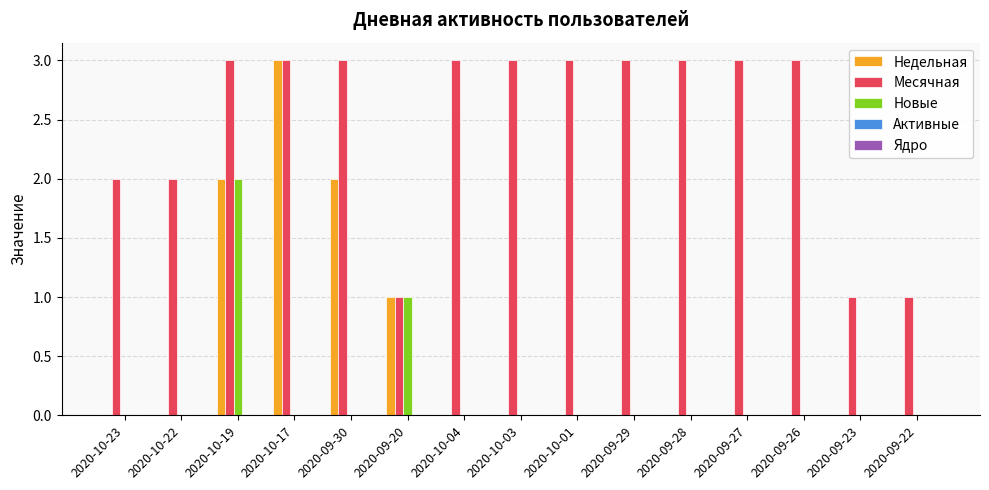

Between 2020-09-20 and 2020-10-03, which series saw the biggest shift?

Месячная